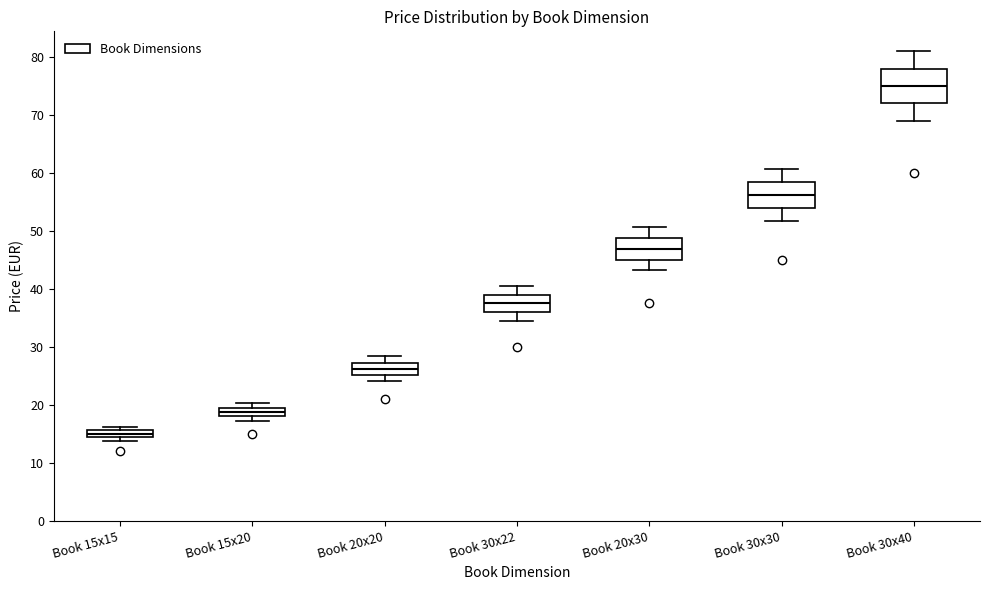

Which box is the tallest, from its lower edge to its upper edge?

Book 30x40